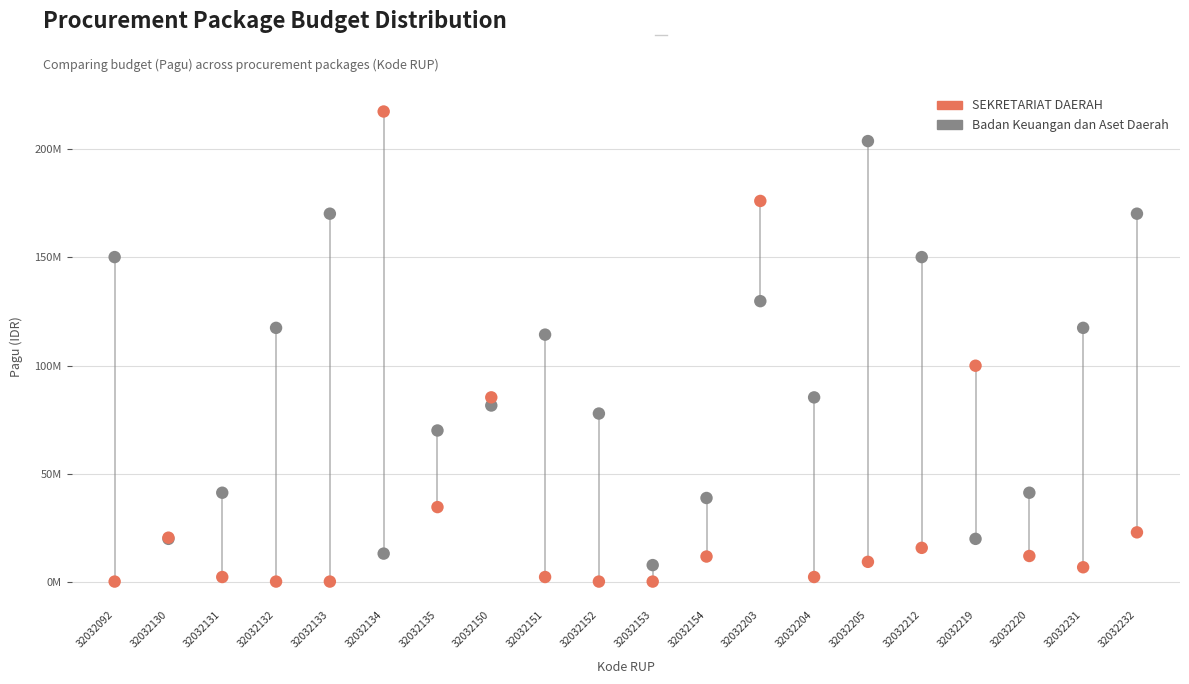

What are all the series names shown in the legend?

SEKRETARIAT DAERAH, Badan Keuangan dan Aset Daerah